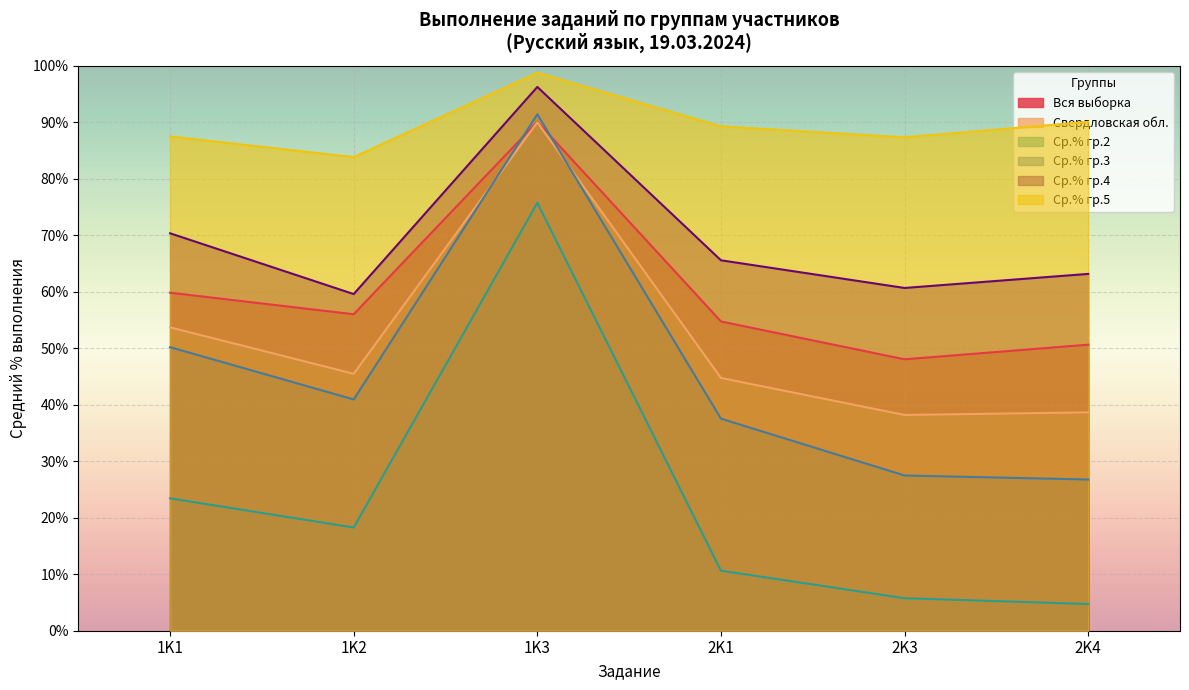

List the labels in order of Ср.% гр.2 value, largest first.

1K3, 1K1, 1K2, 2K1, 2K3, 2K4